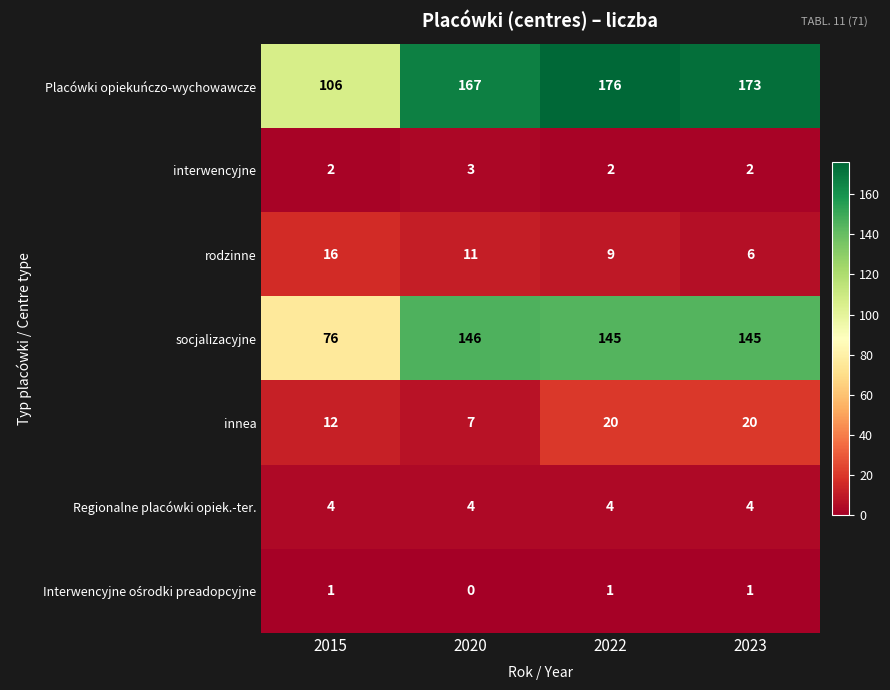

What is the difference between the maximum and minimum values in the rodzinne series?

10